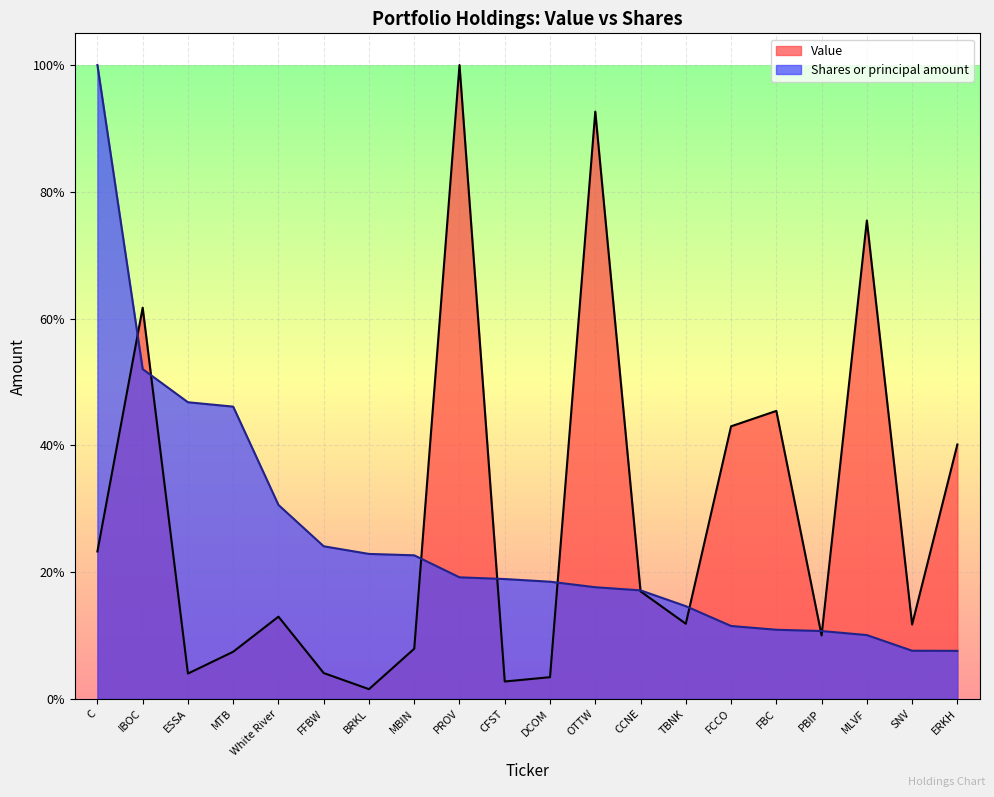

At which category does the chart reach its minimum across all series?

BRKL